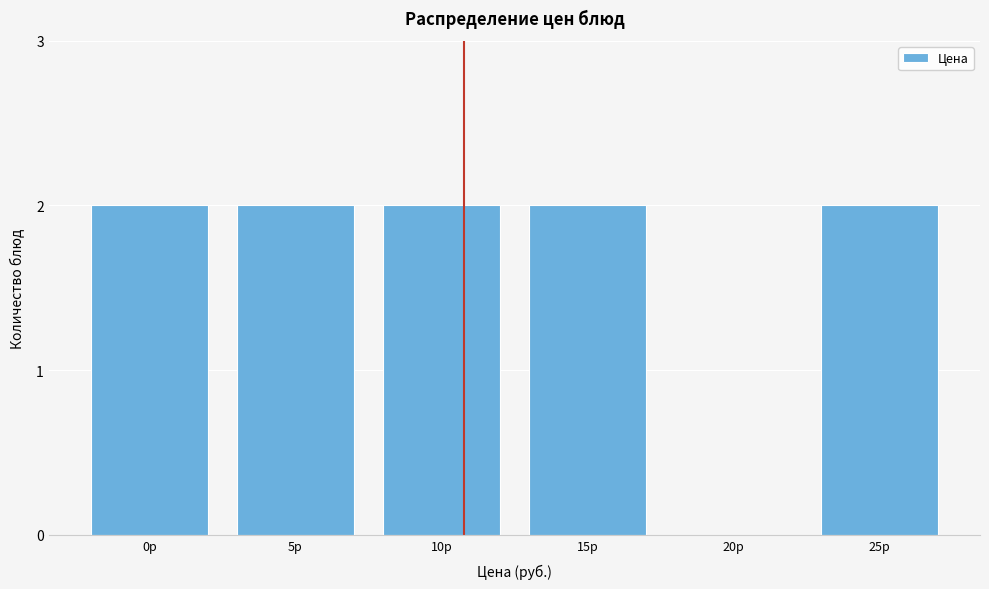

Reading left to right, extract all data points from this chart.

0р=2	5р=2	10р=2	15р=2	20р=0	25р=2